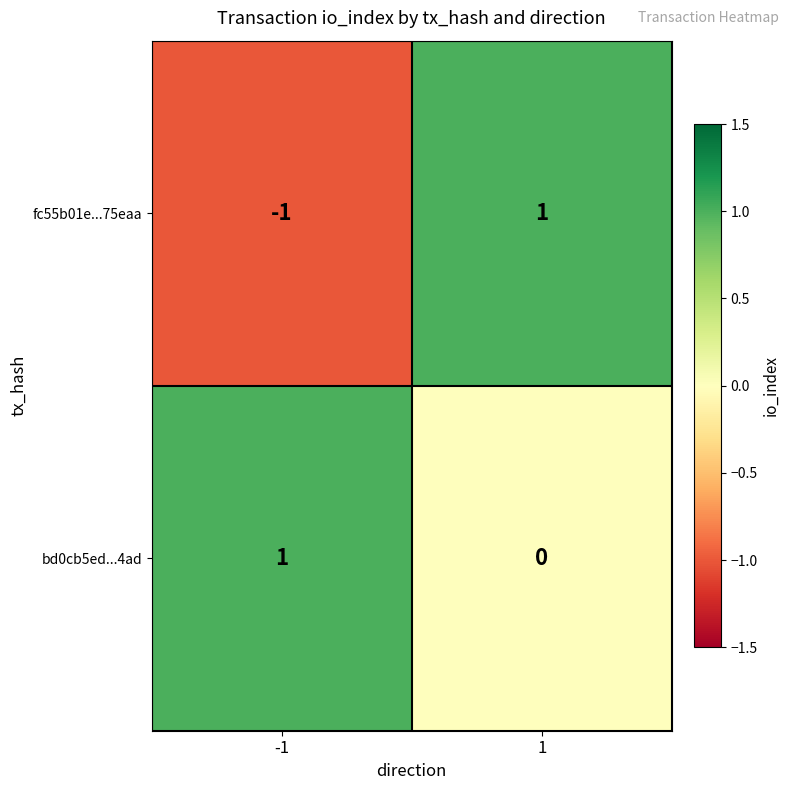

At how many categories does at least one series exceed 0?

2